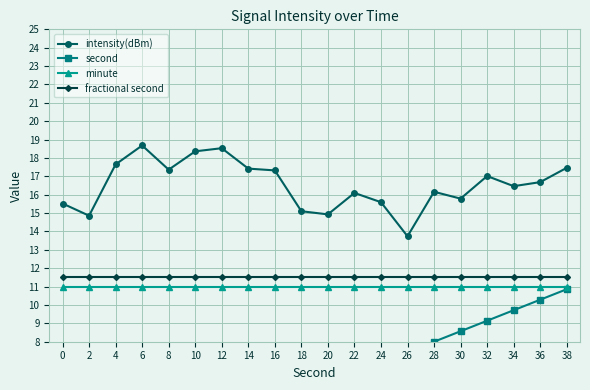

Reading right to left, transcribe all the data shown in this chart.

intensity(dBm): 17.5	16.7	16.5	17.0	15.8	16.2	13.7	15.6	16.1	14.9	15.1	17.3	17.4	18.5	18.4	17.4	18.7	17.6	14.9	15.5
second: 10.9	10.3	9.7	9.1	8.6	8.0	7.4	6.9	6.3	5.7	5.1	4.6	4.0	3.4	2.9	2.3	1.7	1.1	0.6	0.0
minute: 11.0	11.0	11.0	11.0	11.0	11.0	11.0	11.0	11.0	11.0	11.0	11.0	11.0	11.0	11.0	11.0	11.0	11.0	11.0	11.0
fractional second: 11.5	11.5	11.5	11.5	11.5	11.5	11.5	11.5	11.5	11.5	11.5	11.5	11.5	11.5	11.5	11.5	11.5	11.5	11.5	11.5